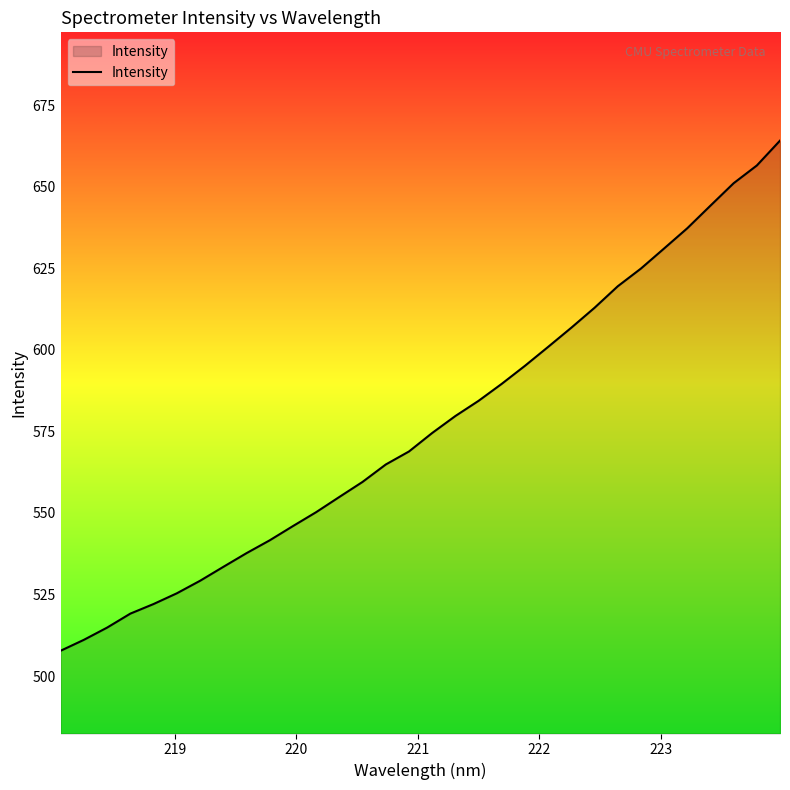

What is the greatest value displayed?

664.2